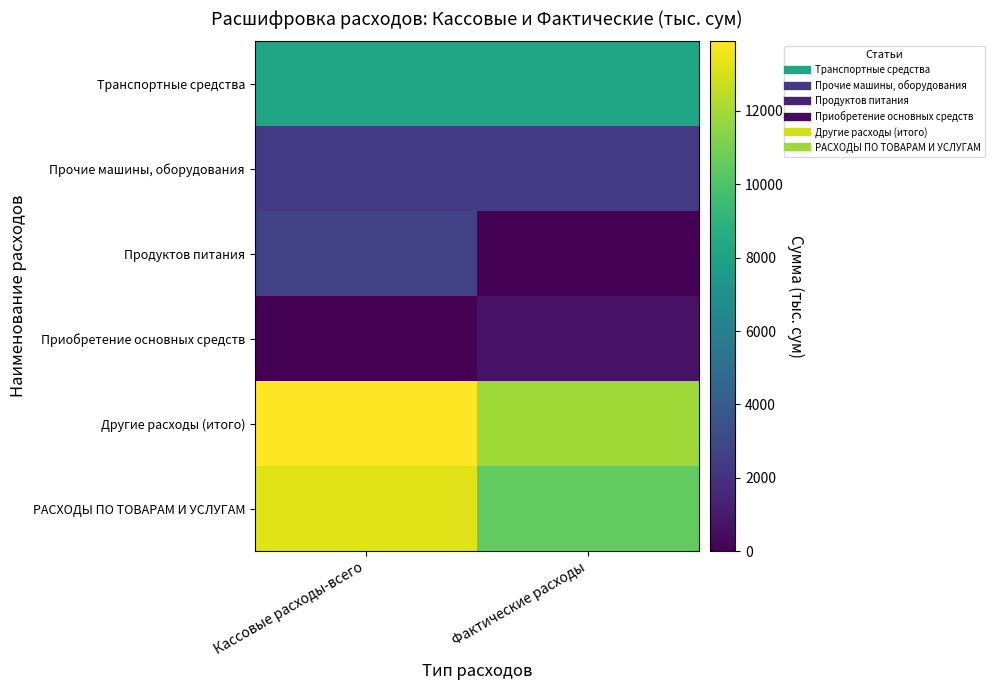

Reading left to right, list all the values displayed in this chart.

Транспортные средства: Кассовые расходы-всего=8175	Фактические расходы=8175
Прочие машины, оборудования: Кассовые расходы-всего=2370	Фактические расходы=2370
Продуктов питания: Кассовые расходы-всего=2680	Фактические расходы=0
Приобретение основных средств: Кассовые расходы-всего=0	Фактические расходы=689
Другие расходы (итого): Кассовые расходы-всего=13897	Фактические расходы=11906
РАСХОДЫ ПО ТОВАРАМ И УСЛУГАМ: Кассовые расходы-всего=13225	Фактические расходы=10545